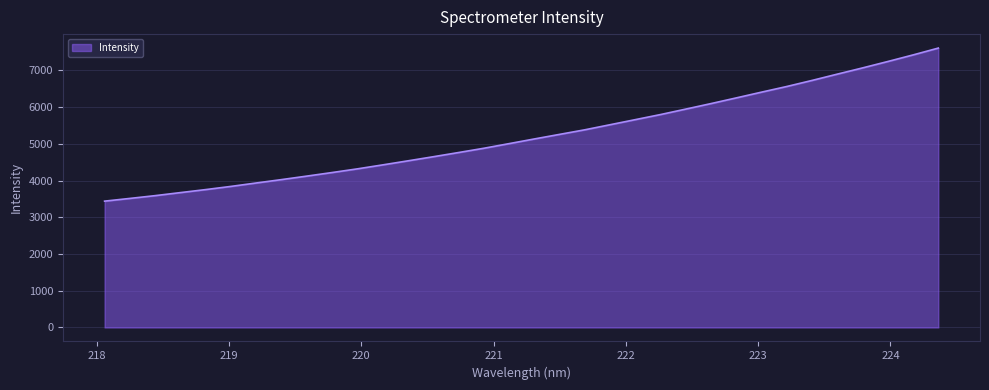

What is the maximum value shown in the chart?

7605.4